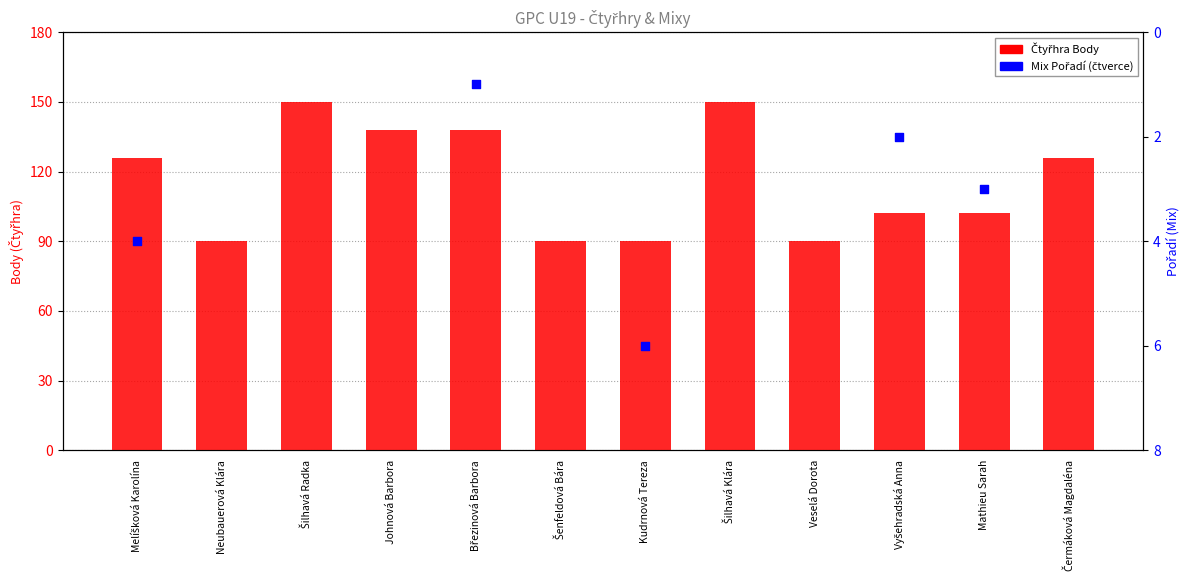

At how many categories does at least one series exceed 68?

12